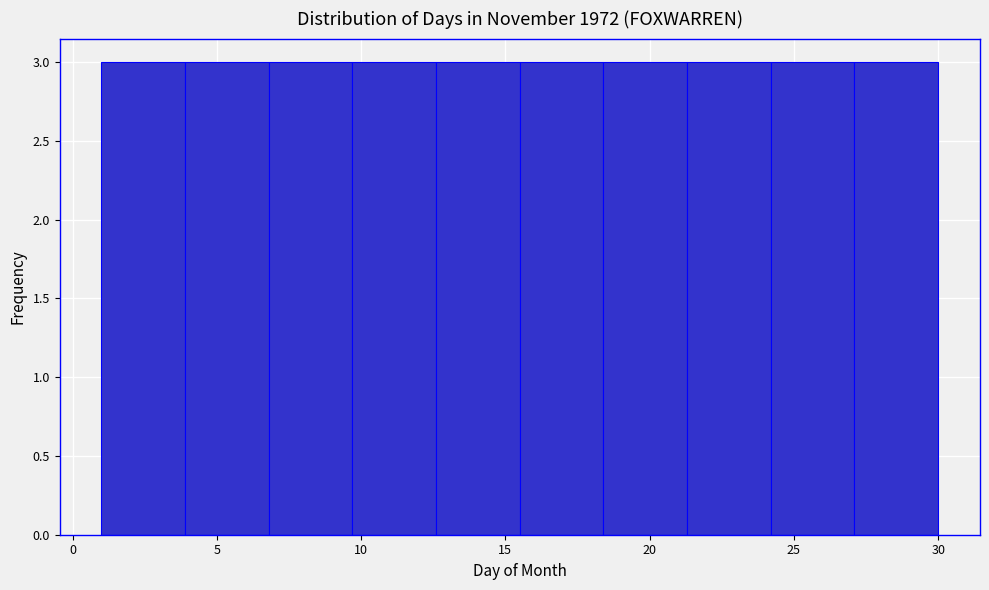

Reading left to right, transcribe this chart: for each bar, give the range it covers on the x-axis and its height. Neither the bar edges nor the heights are printed on the chart, so give them approximately, as read against the axes.

1.0 to 3.9: 3
3.9 to 6.8: 3
6.8 to 9.7: 3
9.7 to 12.6: 3
12.6 to 15.5: 3
15.5 to 18.4: 3
18.4 to 21.3: 3
21.3 to 24.2: 3
24.2 to 27.1: 3
27.1 to 30.0: 3